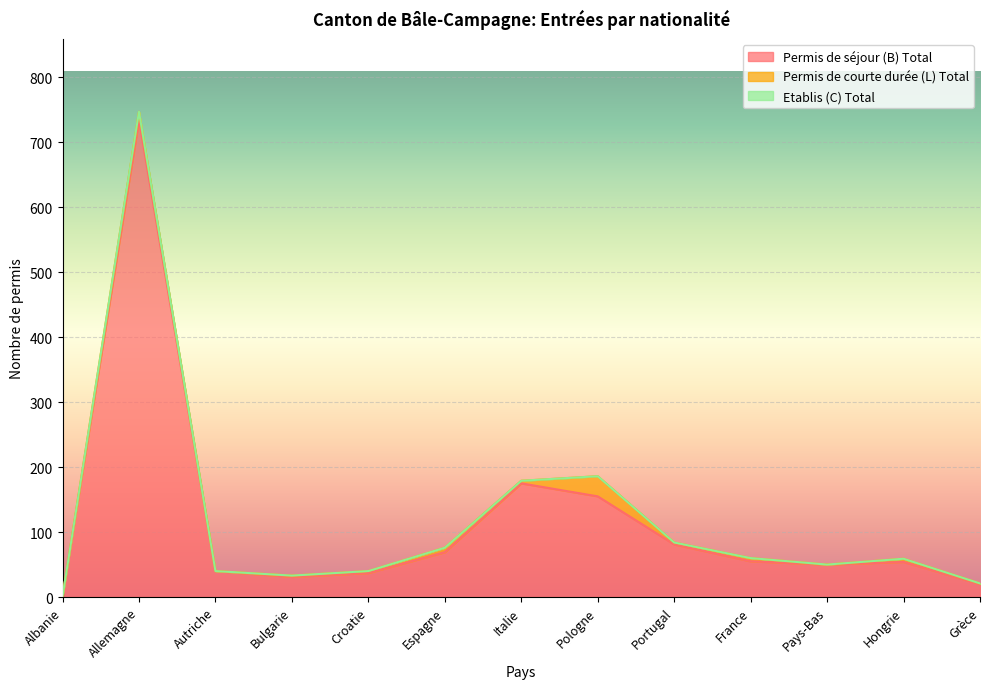

Reading right to left, what are all the values shown in this chart?

Permis de séjour (B) Total: 20	54	50	55	81	155	175	69	37	31	40	735	1
Permis de courte durée (L) Total: 1	5	0	5	3	31	4	7	3	2	0	12	0
Etablis (C) Total: 0	0	0	0	0	0	0	0	0	0	0	0	0